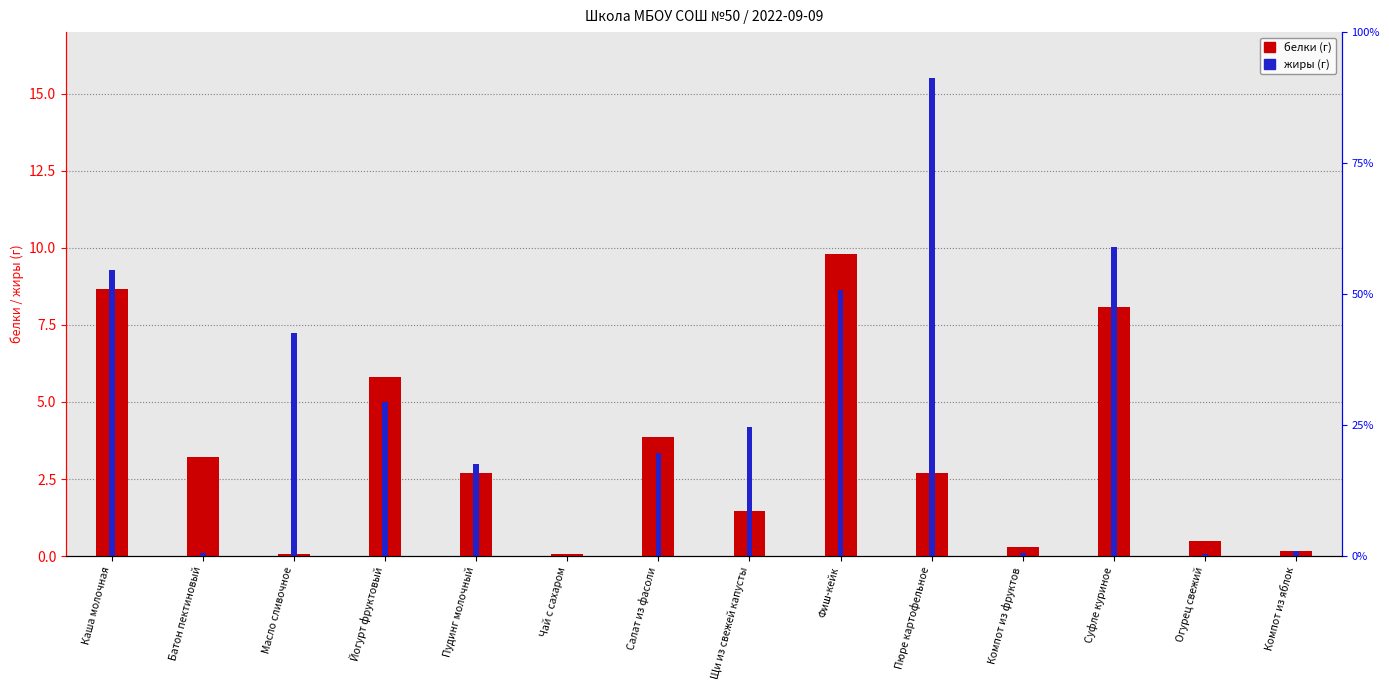

What is the greatest value displayed?

15.5